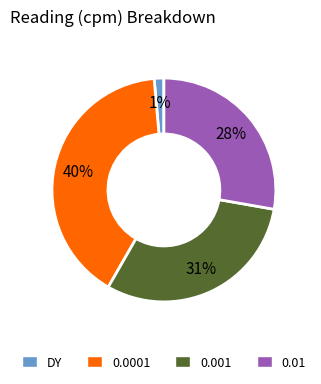

To the nearest percent, what is the combined percentage of DY and 0.001?

32%